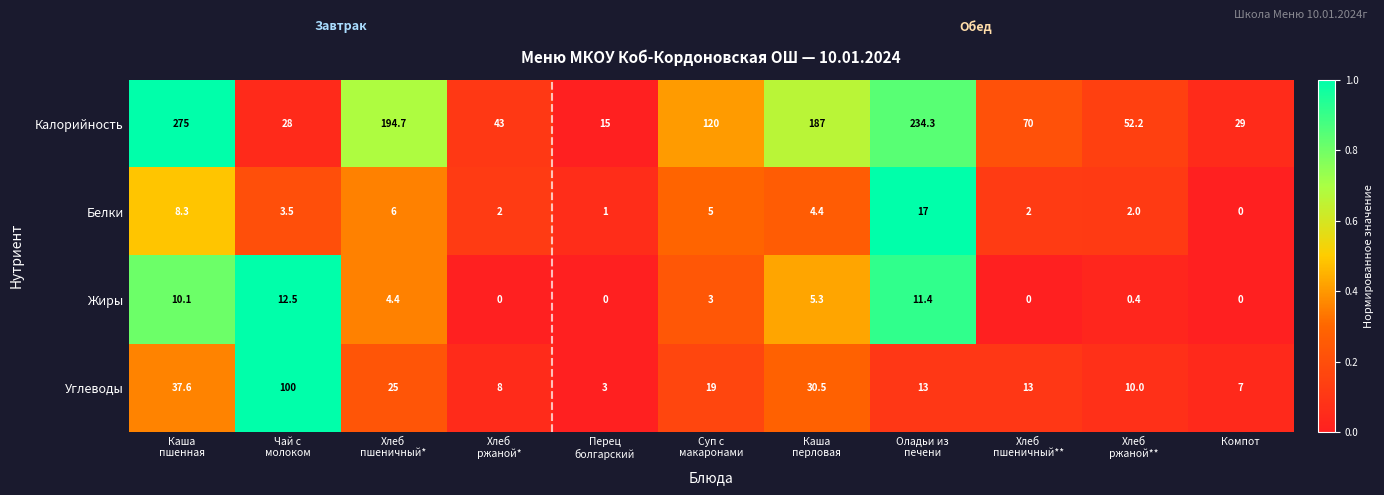

What is the difference between the highest and lowest values at Хлеб
ржаной**?

51.8